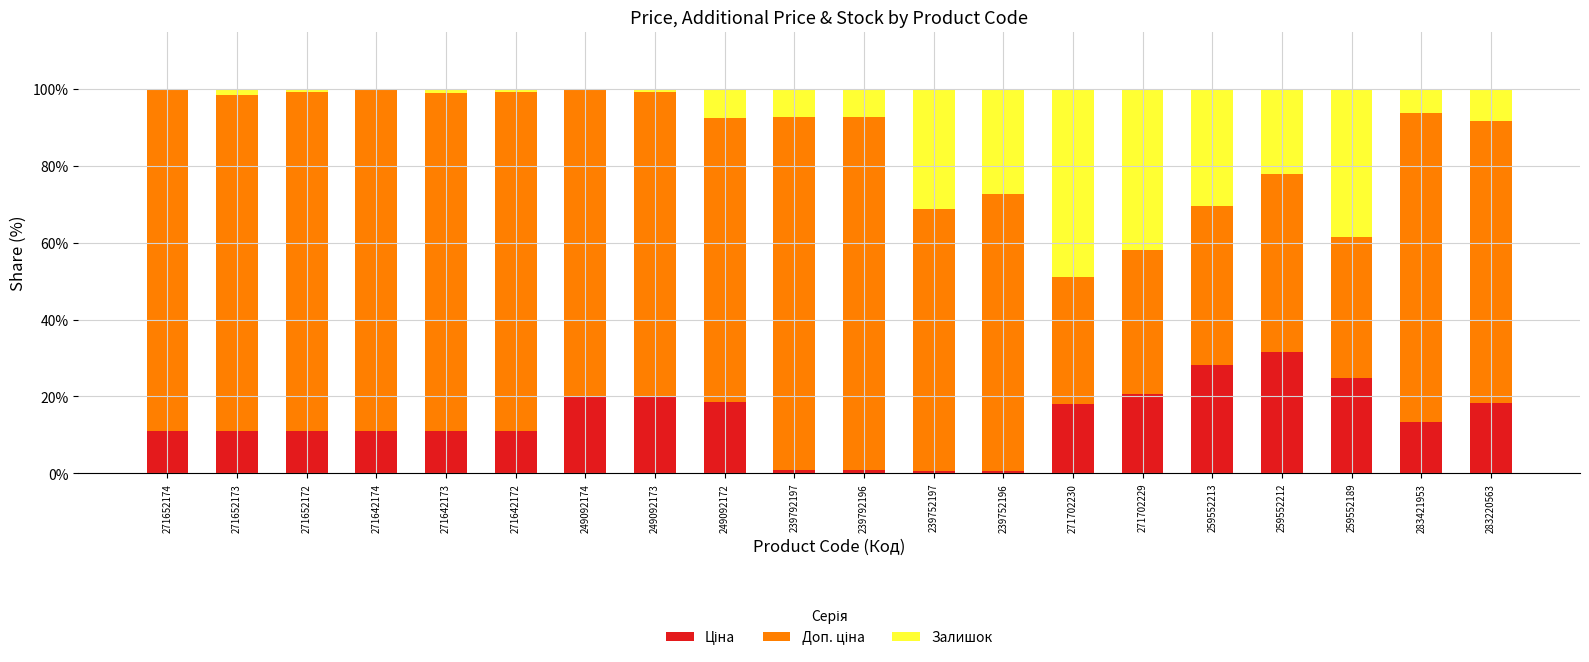

What is the total value across all series at 271702230?

100.0